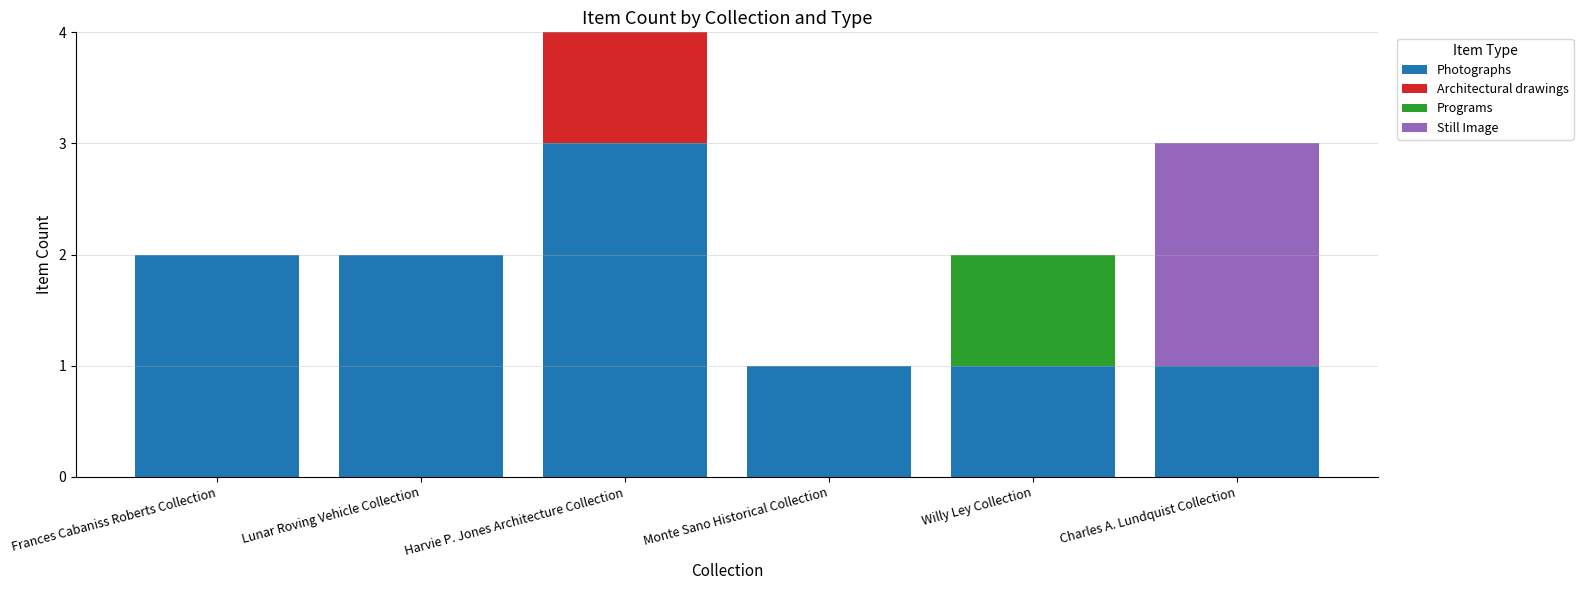

The value of Photographs at Lunar Roving Vehicle Collection is 2. True or false?

True